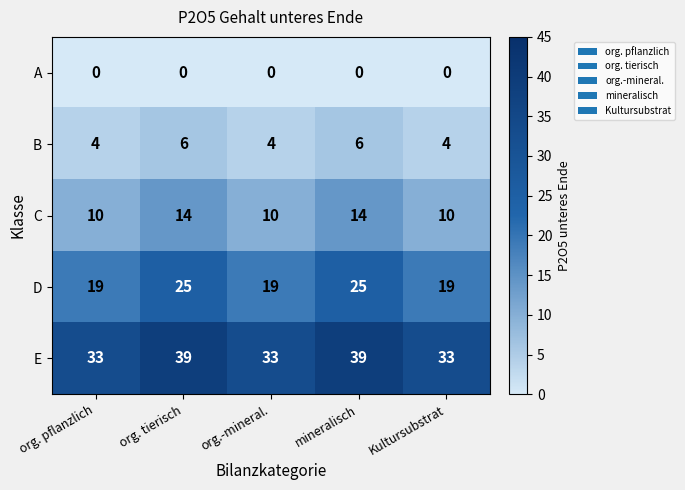

Reading left to right, what are all the values shown in this chart?

A: org. pflanzlich=0	org. tierisch=0	org.-mineral.=0	mineralisch=0	Kultursubstrat=0
B: org. pflanzlich=4	org. tierisch=6	org.-mineral.=4	mineralisch=6	Kultursubstrat=4
C: org. pflanzlich=10	org. tierisch=14	org.-mineral.=10	mineralisch=14	Kultursubstrat=10
D: org. pflanzlich=19	org. tierisch=25	org.-mineral.=19	mineralisch=25	Kultursubstrat=19
E: org. pflanzlich=33	org. tierisch=39	org.-mineral.=33	mineralisch=39	Kultursubstrat=33